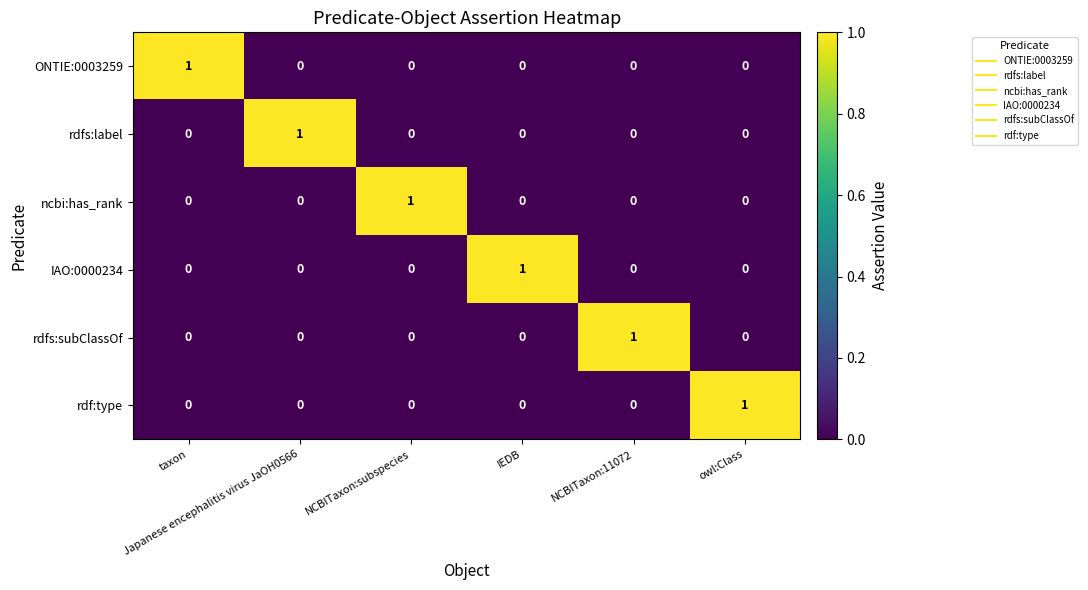

How many distinct data groups are displayed?

6